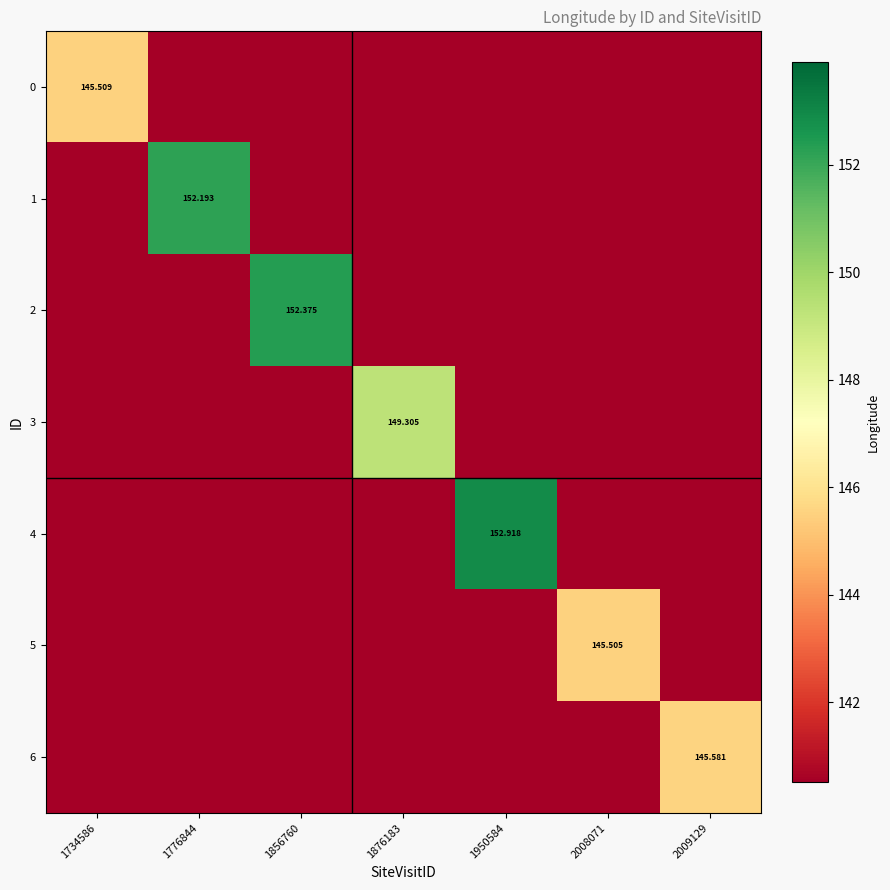

What is the minimum value shown in the chart?

140.5